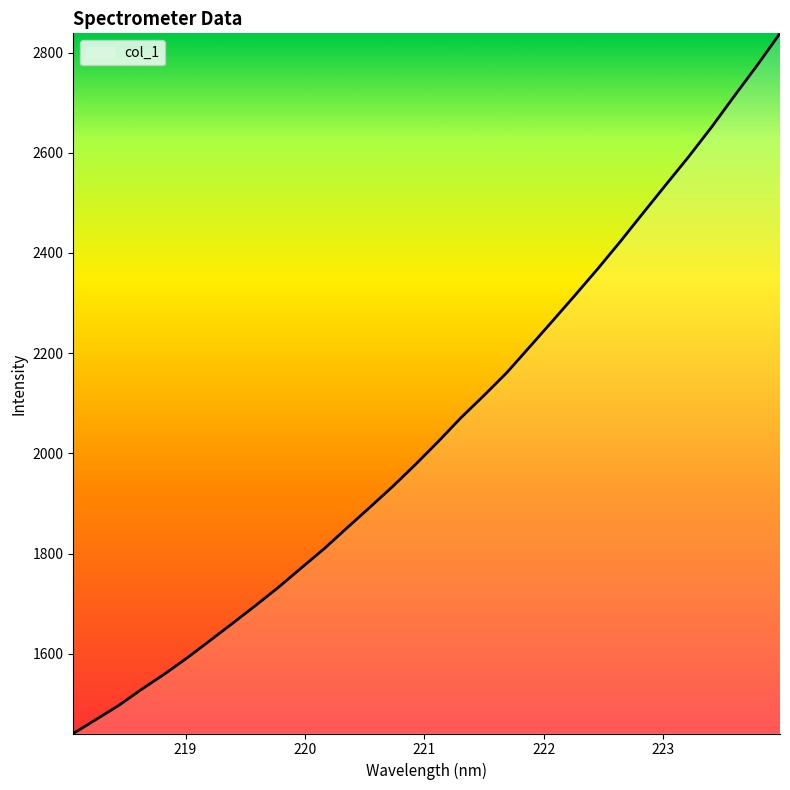

Count the number of values greater than 2023.

16